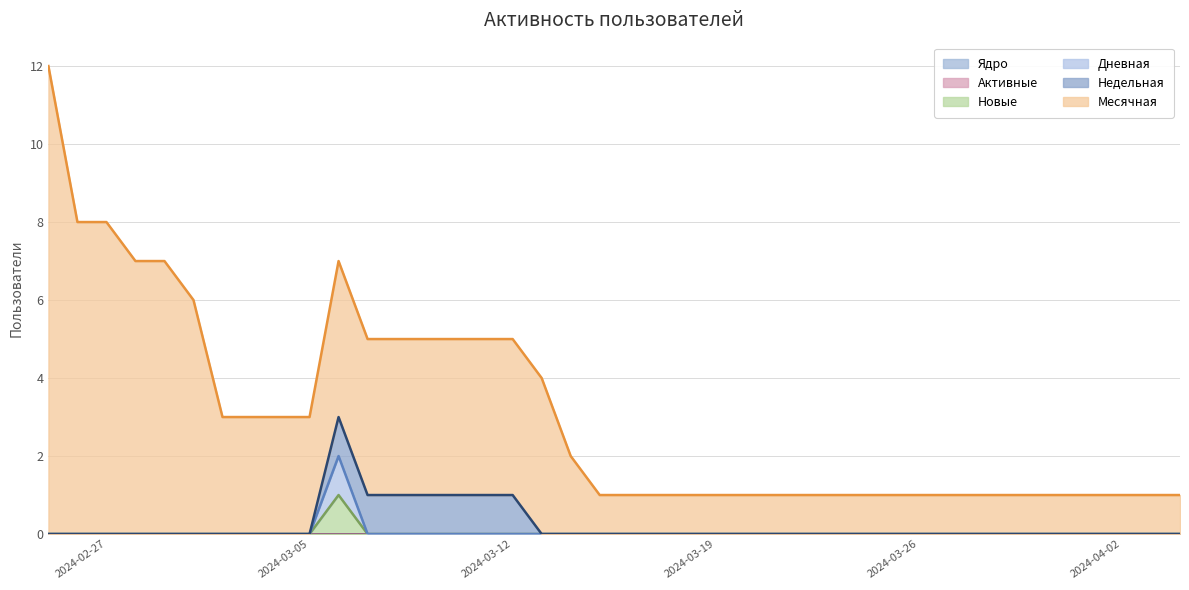

How many lines are shown in the chart?

6